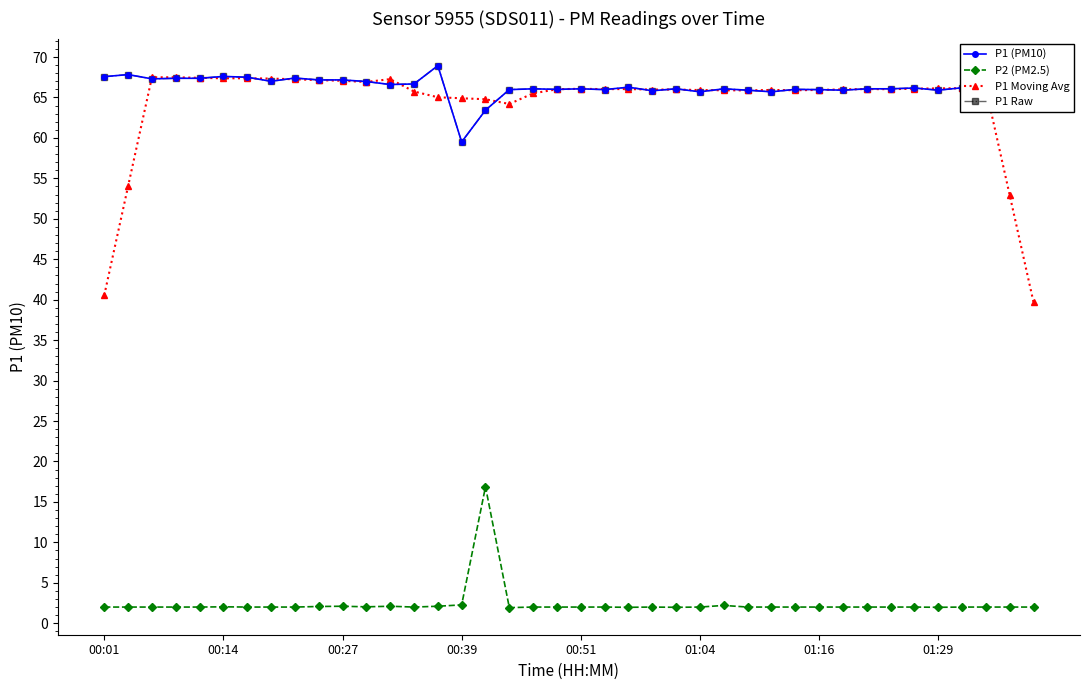

At how many categories does at least one series exceed 29?

40